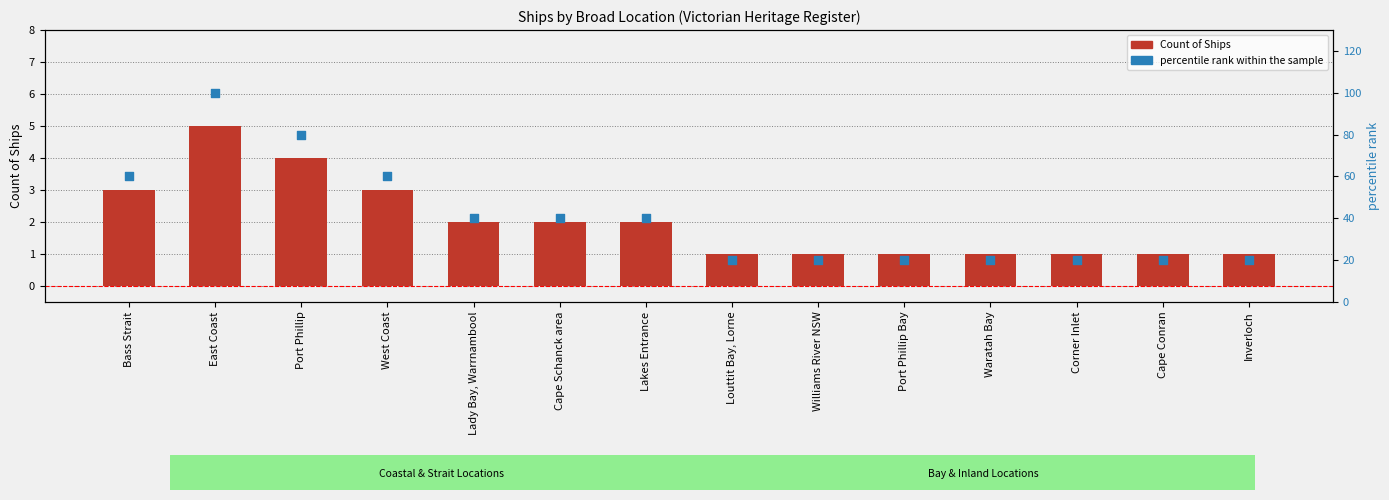

Is the value of Count of Ships at Louttit Bay, Lorne greater than the value of percentile rank within the sample at Port Phillip Bay?

No